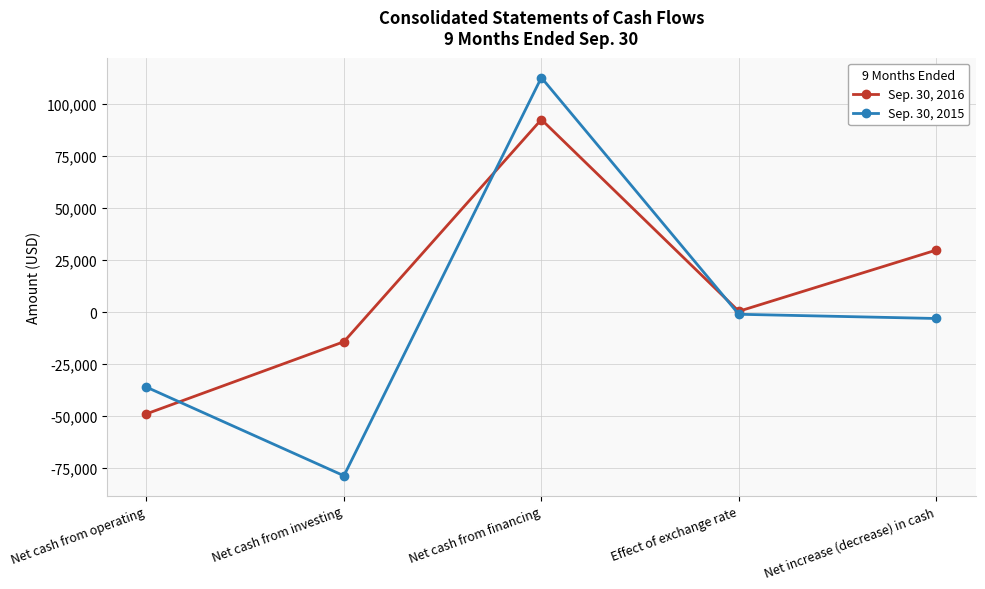

The value of Sep. 30, 2015 at Net cash from financing is 197031. True or false?

False